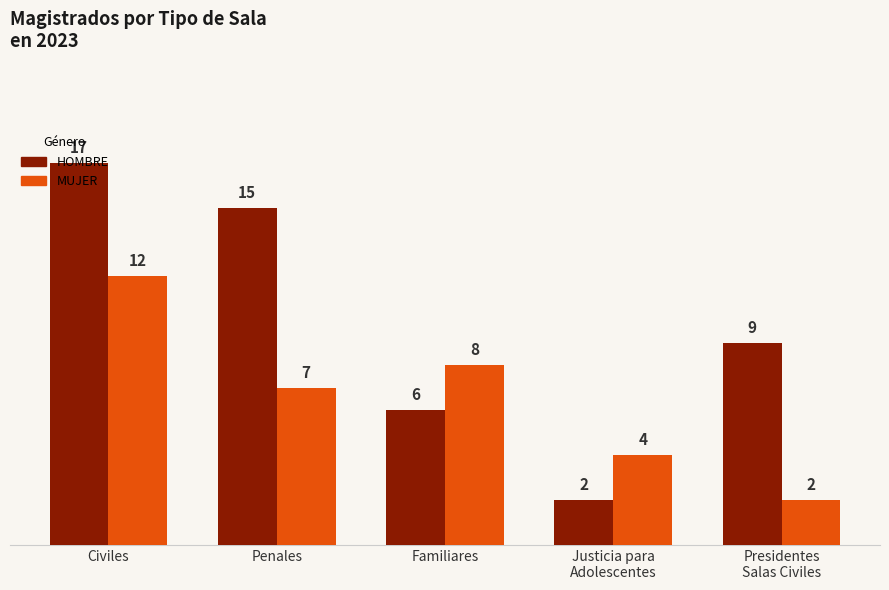

At how many categories does at least one series exceed 2?

5